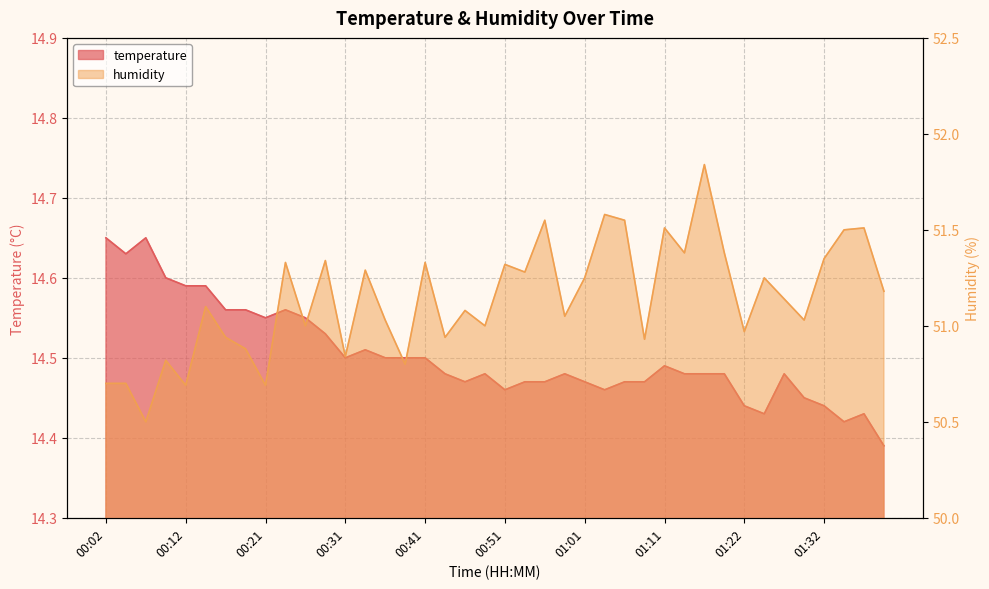

Does the chart display data point markers on the line(s)?

No